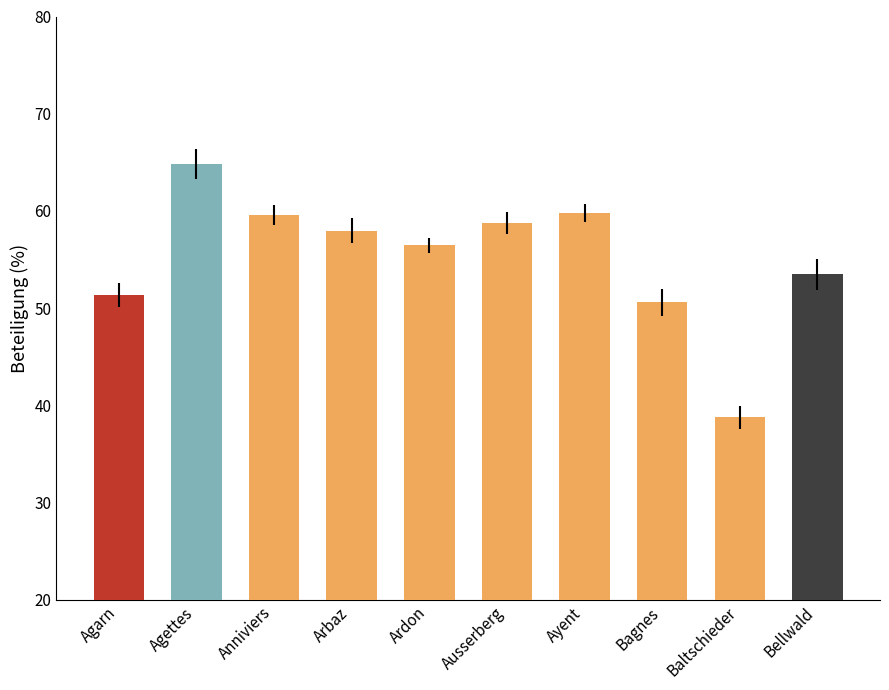

The chart shows a value of 20.5 at Ausserberg. True or false?

False